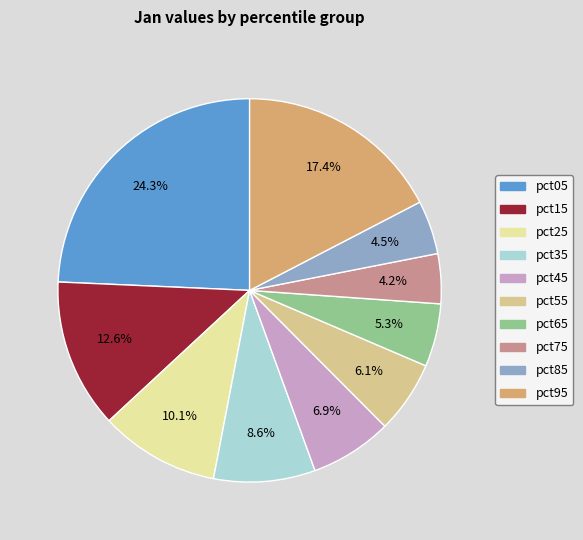

Is pct35 the majority of the pie?

No